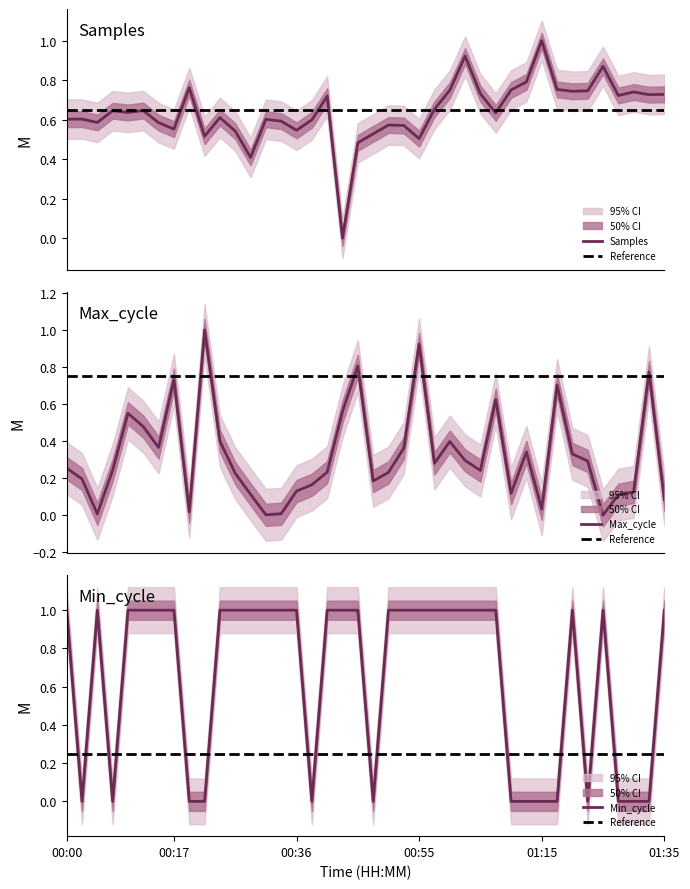

At which category is the sum across all series the highest?

00:55